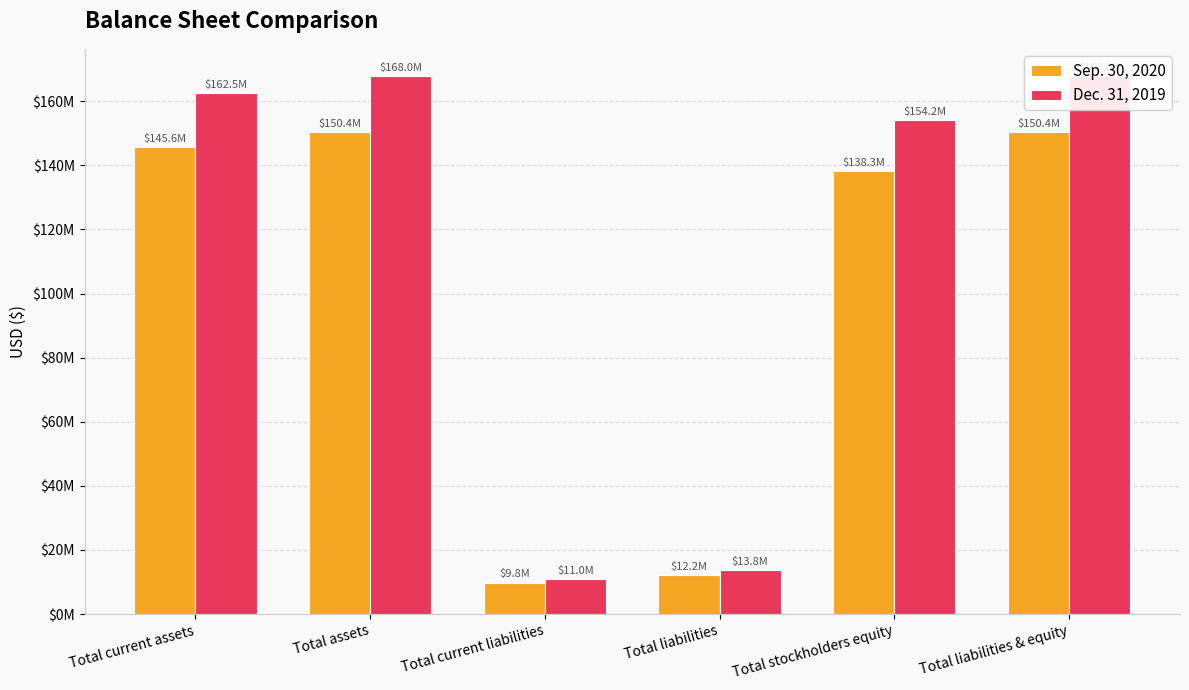

Reading right to left, list all the values displayed in this chart.

Sep. 30, 2020: Total liabilities & equity=150419173	Total stockholders equity=138265728	Total liabilities=12153445	Total current liabilities=9818355	Total assets=150419173	Total current assets=145643140
Dec. 31, 2019: Total liabilities & equity=167969679	Total stockholders equity=154200587	Total liabilities=13769092	Total current liabilities=10950576	Total assets=167969679	Total current assets=162527763